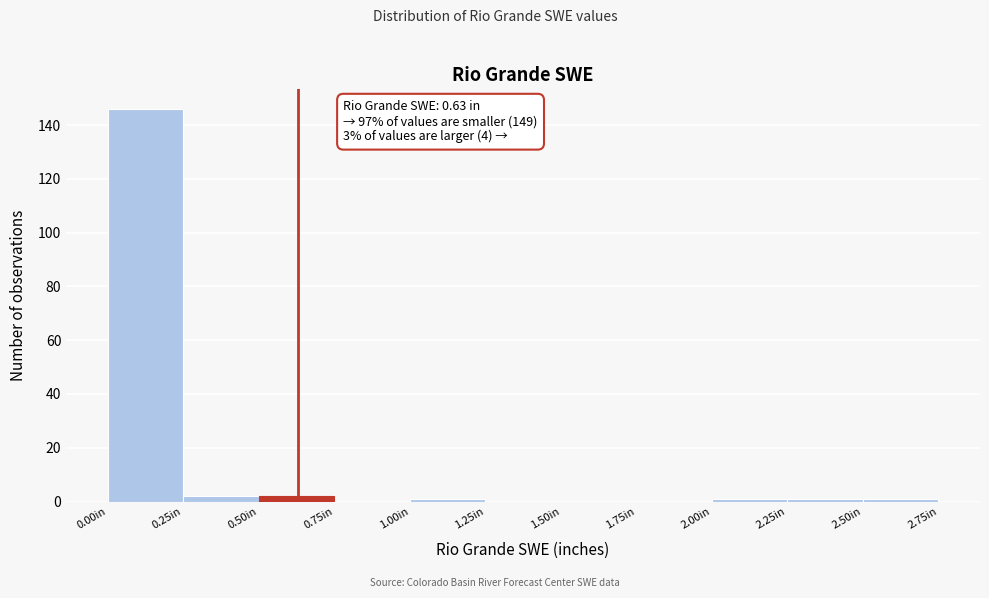

Which range on the x-axis has the tallest bar?

0.00 to 0.25